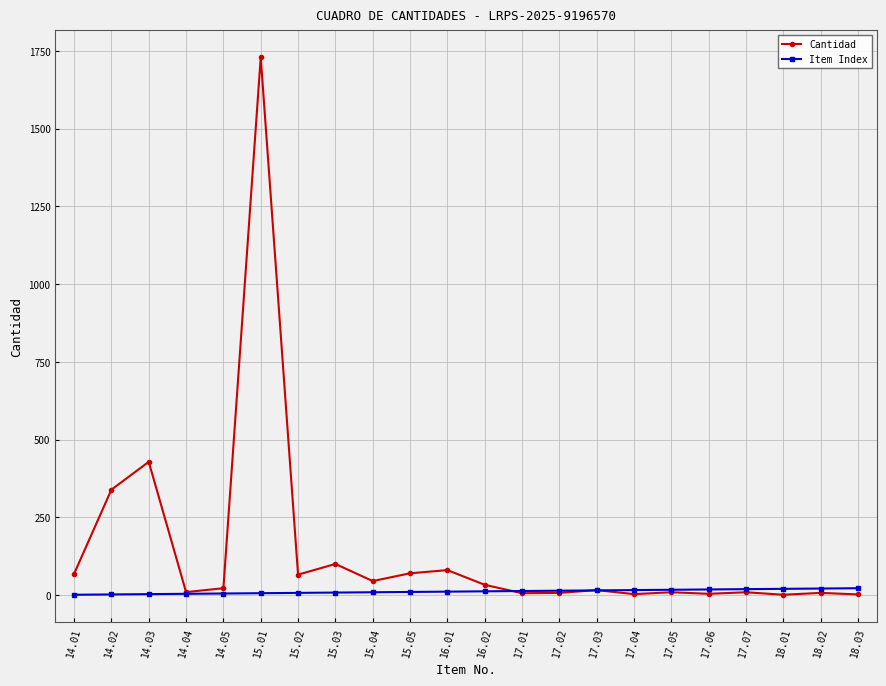

Does the chart have visible grid lines?

Yes